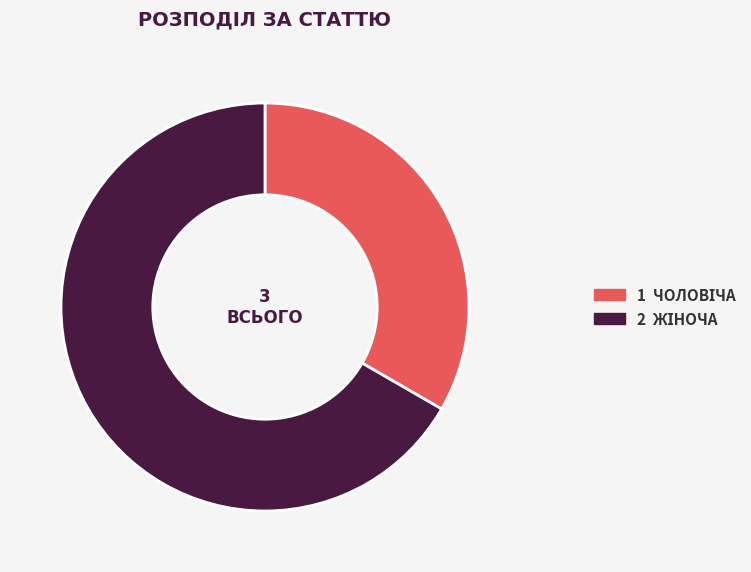

Does any single category account for the majority?

Yes